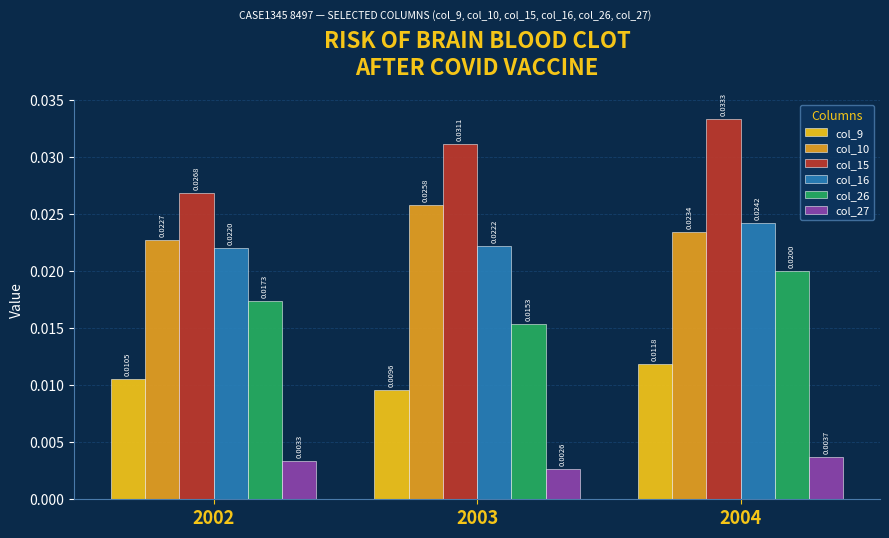

How many bars are there in total?

18